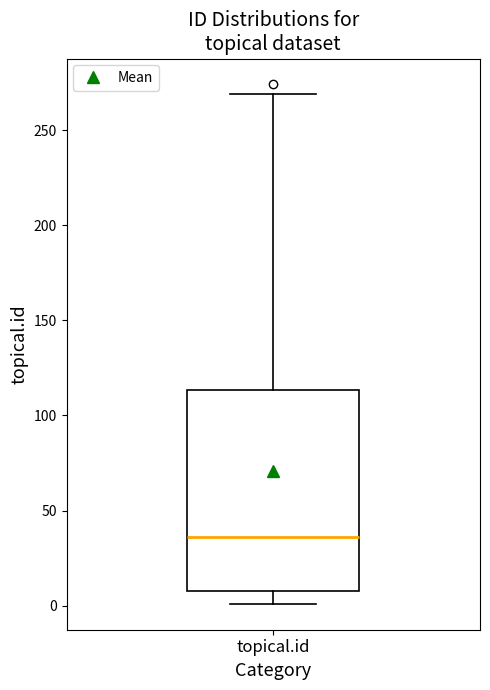

Transcribe this box plot: give where the median line is, the range the box spans, and where the two whiskers end, as read against the y-axis. The values are not printed on the chart, so give them approximately, as read against the axis.

median 35, box 10 to 115, whiskers 0 to 270